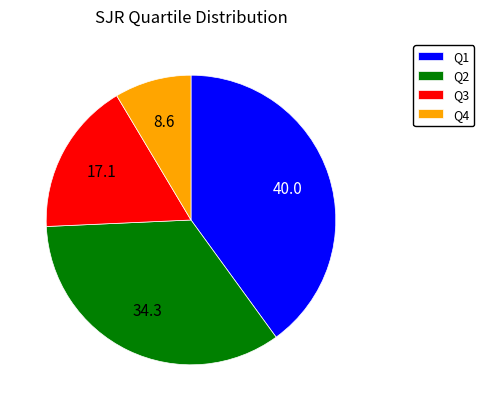

Is Q3 the majority of the pie?

No